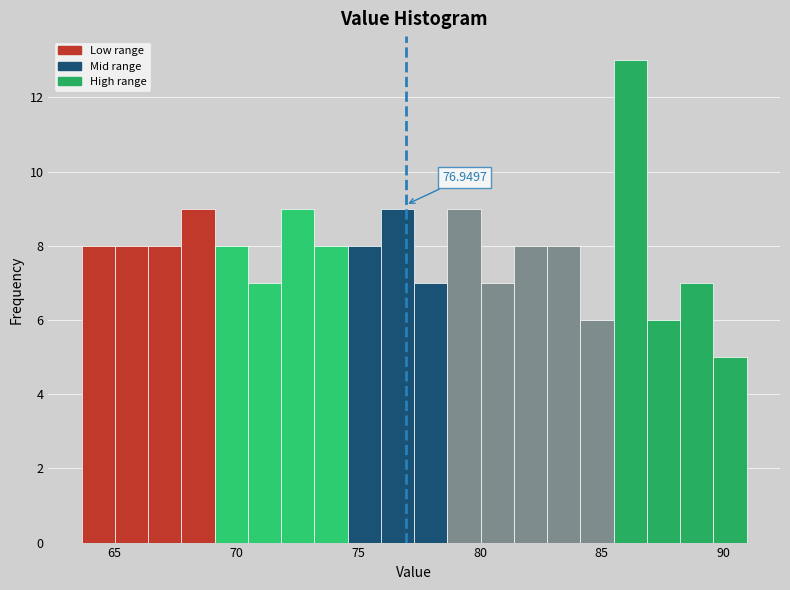

Read against the x-axis, roughly where is the centre of the tallest bar?

86.0